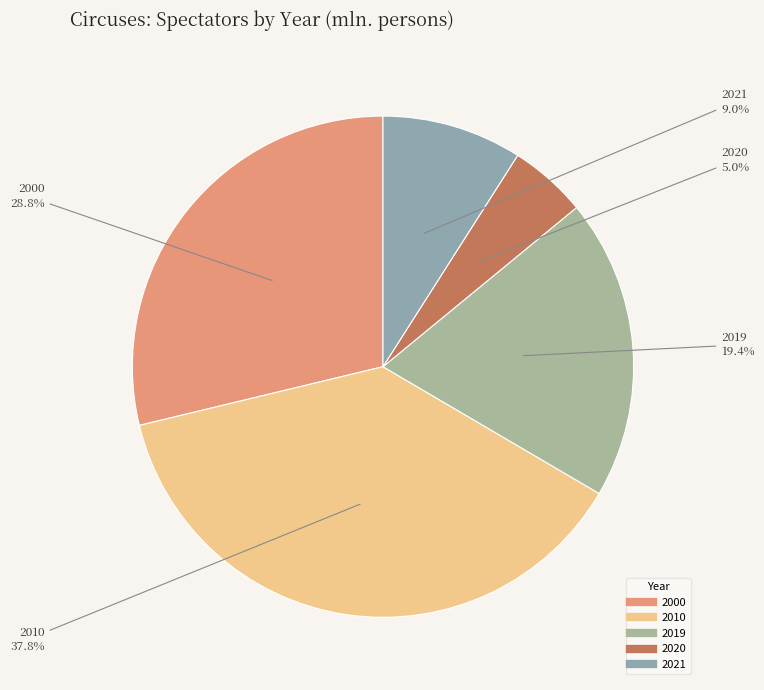

Combined, do 2021 and 2000 account for over 50%?

No